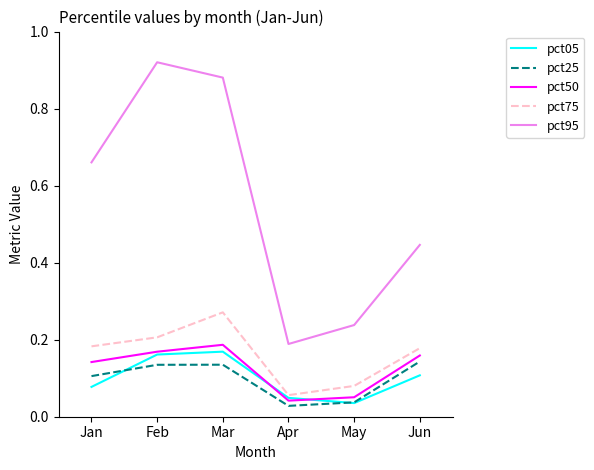

Is it true that pct05 equals 0.1 at Jan?

True